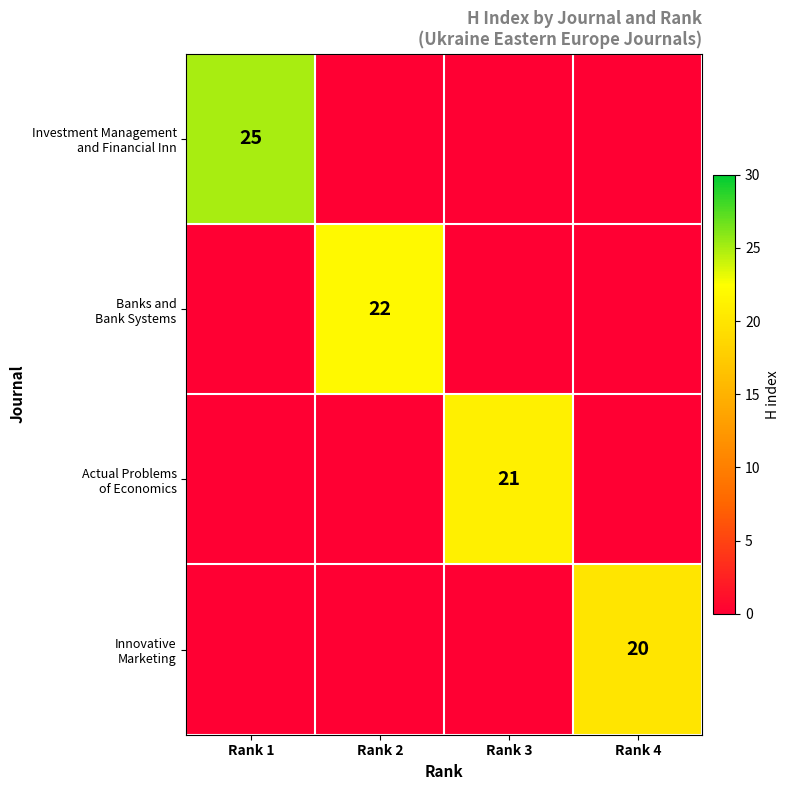

List the series in order of their overall mean, lowest first.

Innovative Marketing, Actual Problems of Economics, Banks and Bank Systems, Investment Management and Financial Inn